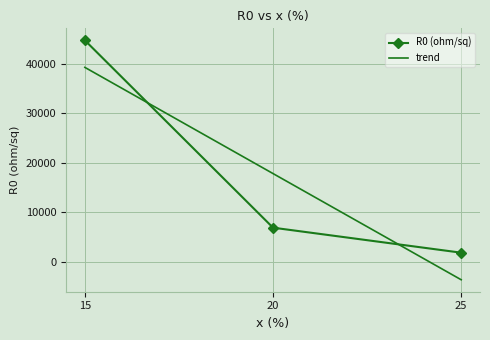

The chart shows a value of 11522.4 at 20. True or false?

False